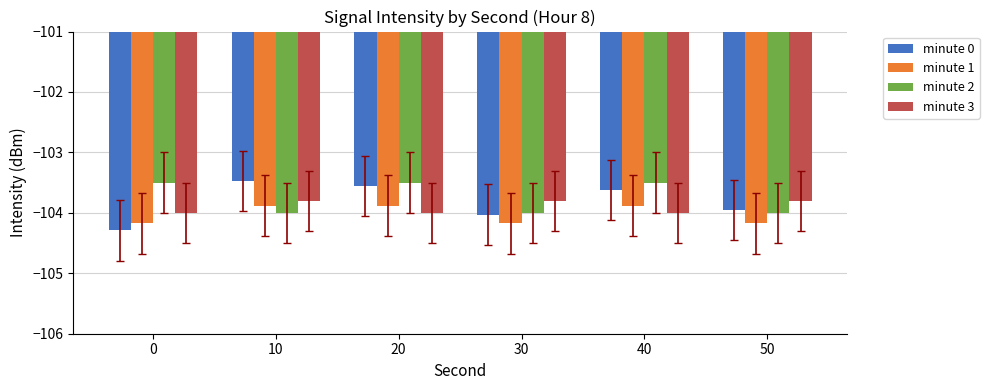

What is the value of the minute 3 bar at the 3rd from the left?

-104.0